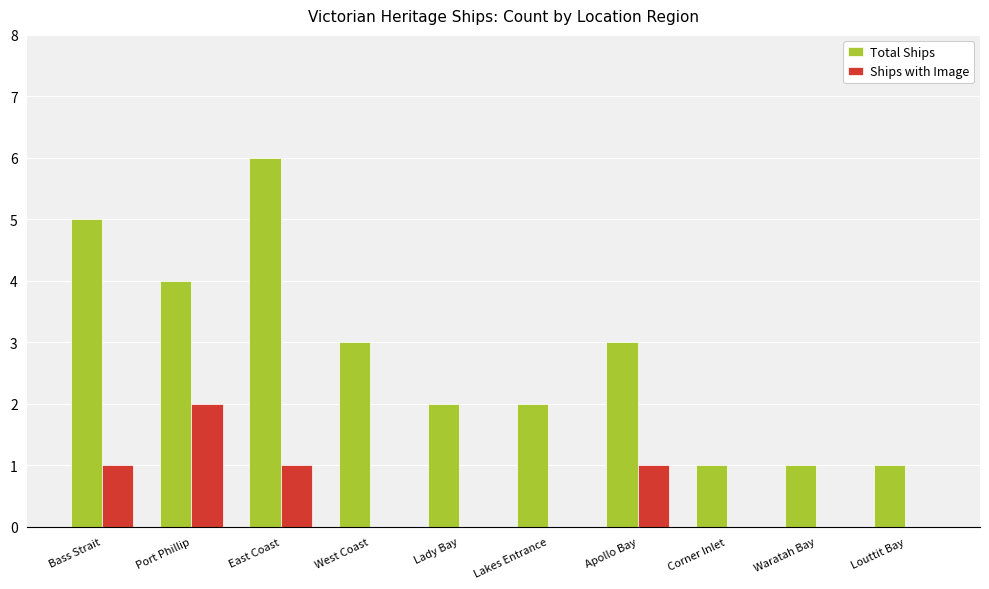

Is it true that Ships with Image equals 0 at Lakes Entrance?

True